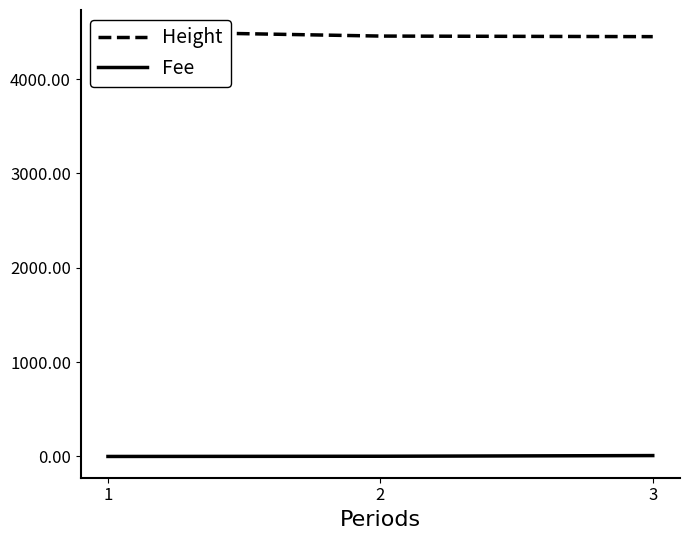

What is the value of the Fee point at the 1st from the left?

0.1